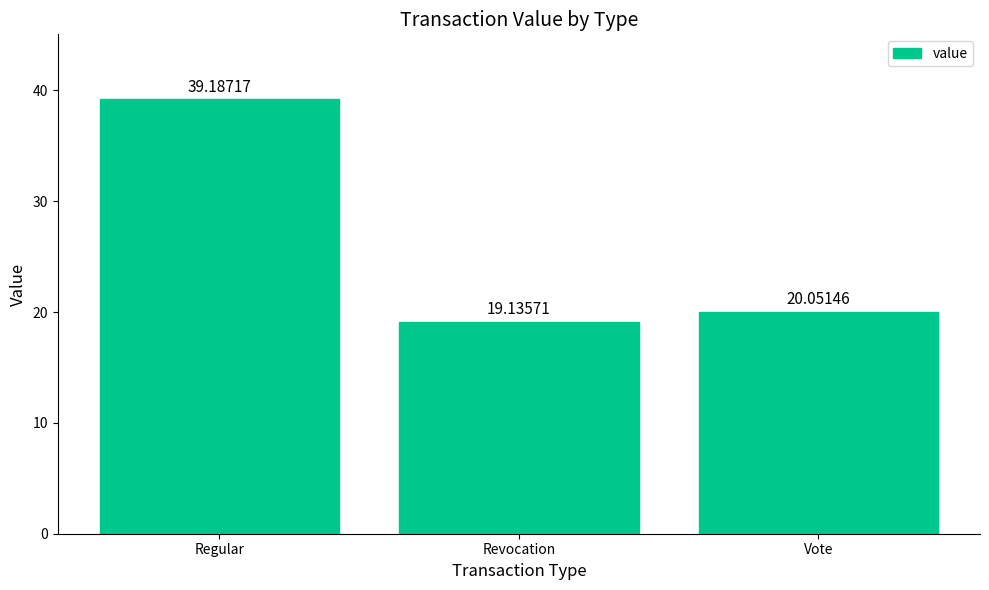

What position from the left is Regular?

1